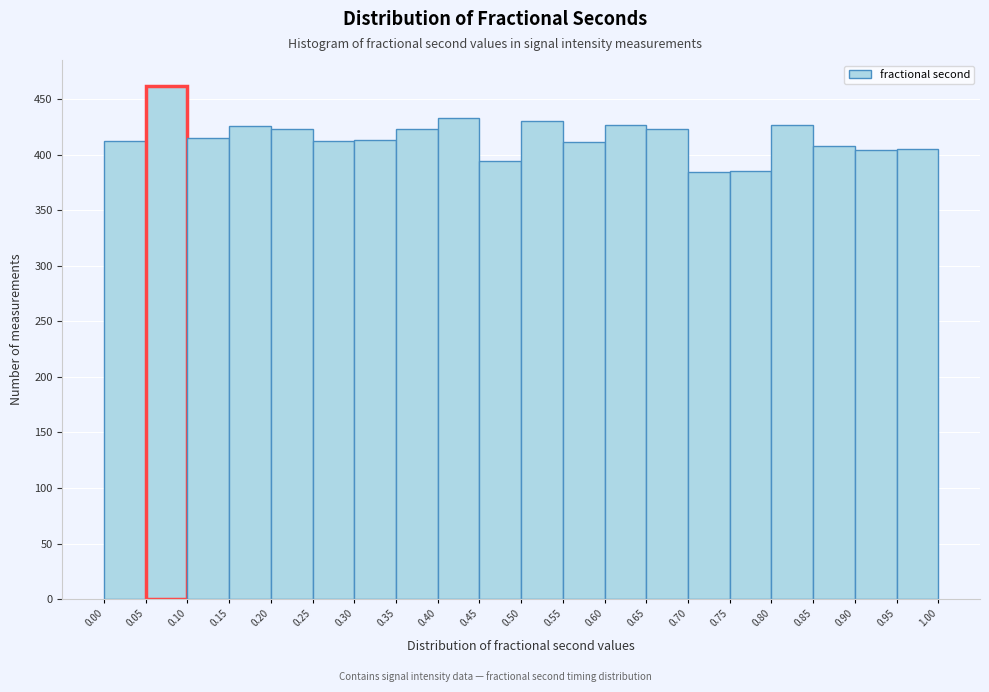

Over which range of the x-axis is the bar tallest?

0.05 to 0.10